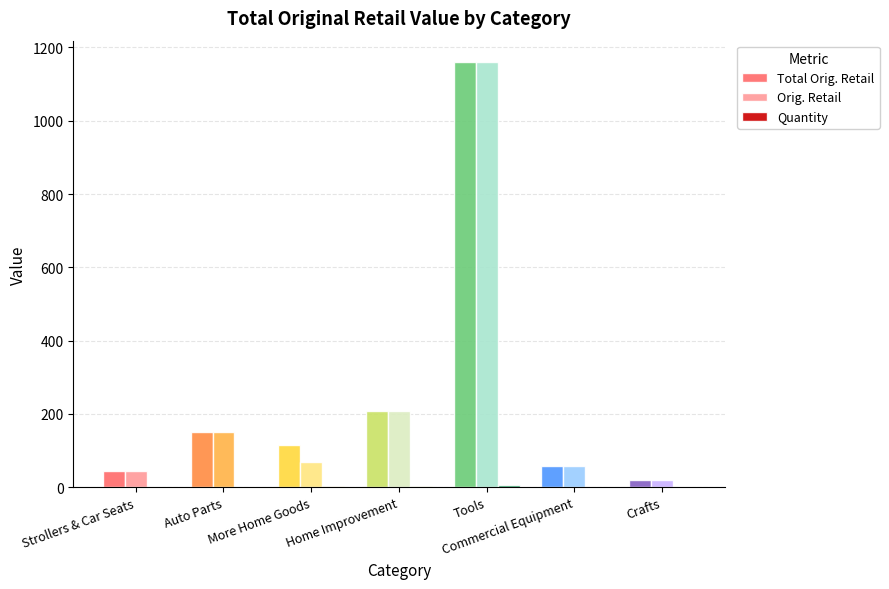

What is the sum of all Total Orig. Retail values?

1756.5